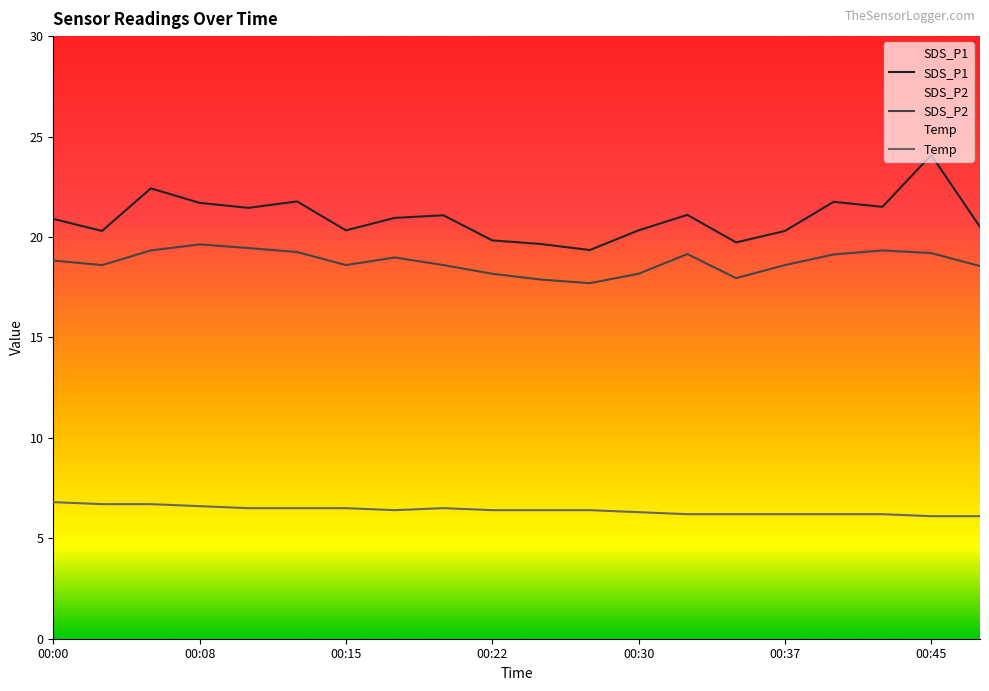

Read the SDS_P2 value at 00:42.

19.3